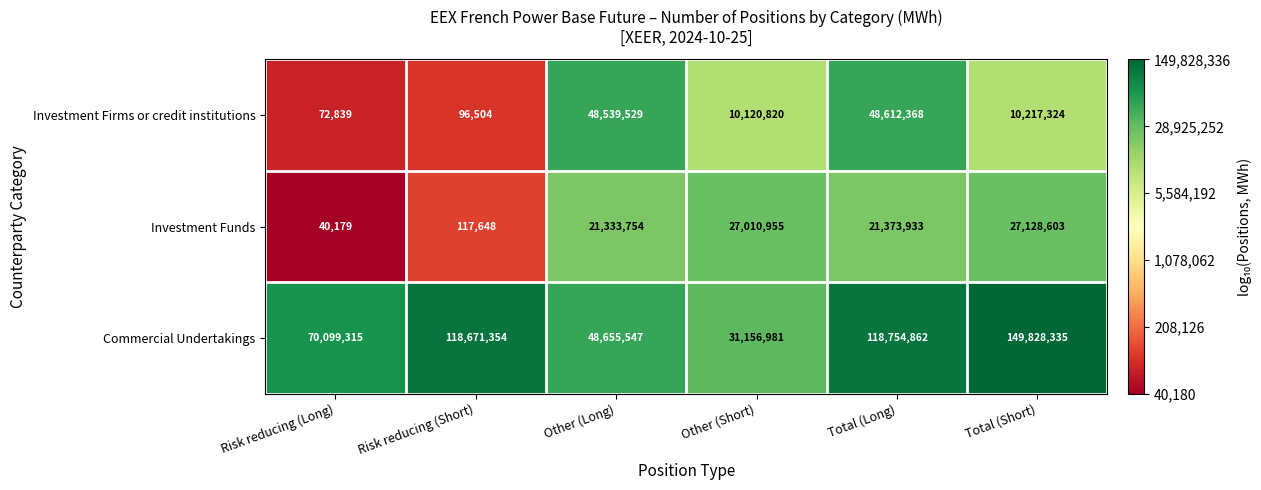

List the series in order of their peak value, highest first.

Commercial Undertakings, Investment Firms or credit institutions, Investment Funds